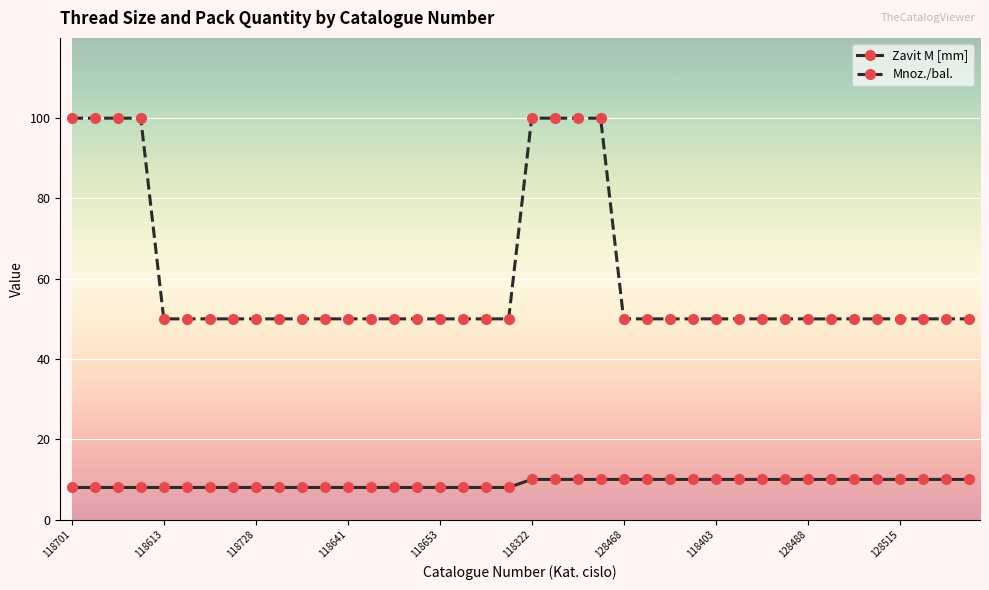

At how many categories does at least one series exceed 98?

8